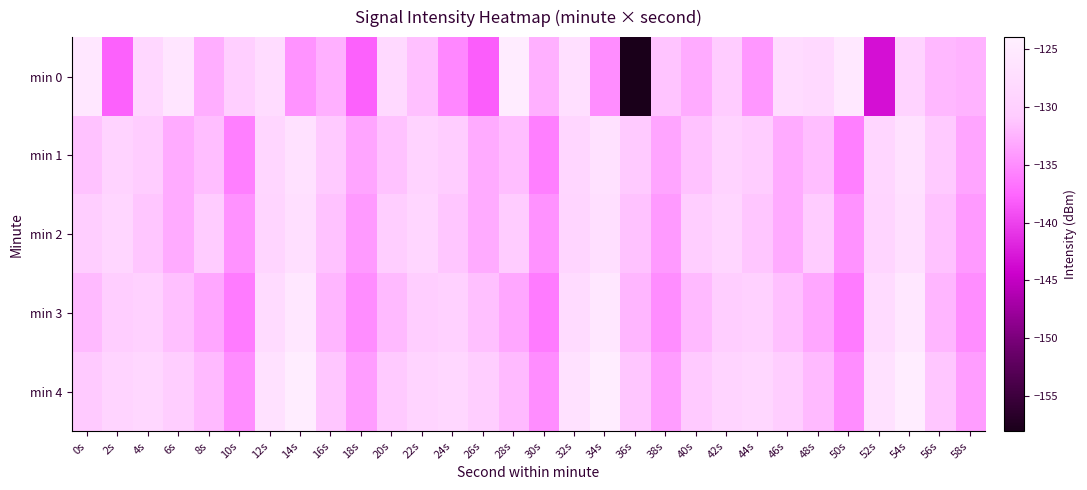

Which has a higher value, 0s or 28s?

28s